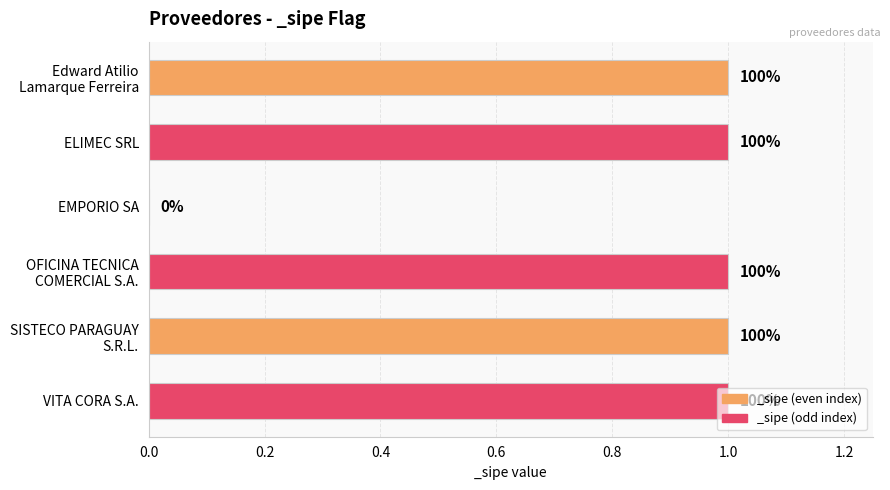

Are the bars horizontal?

Yes